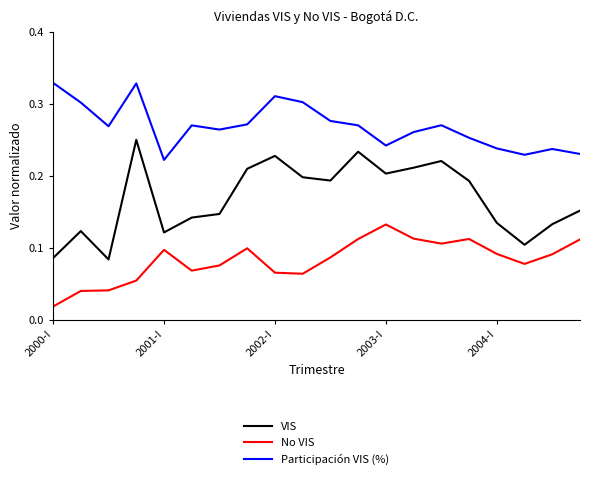

Which series has the widest spread of values?

VIS